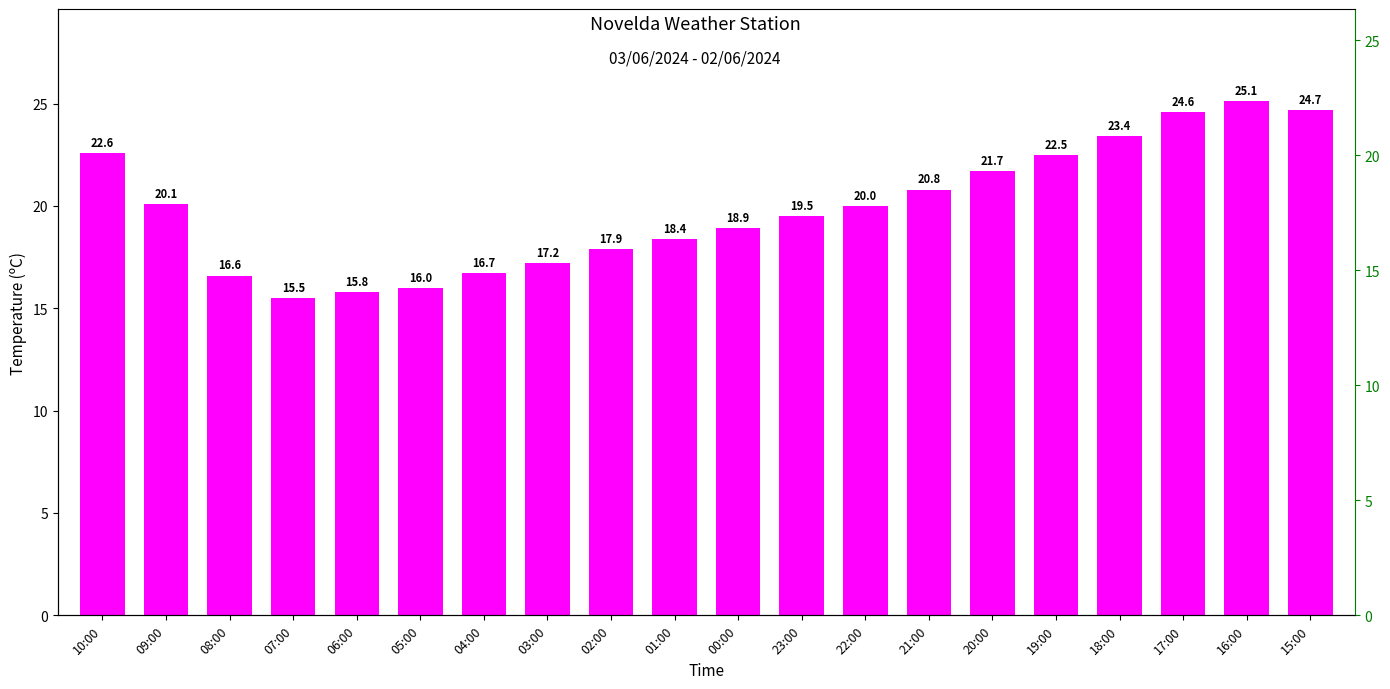

Rank the categories by value from highest to lowest.

16:00, 15:00, 17:00, 18:00, 10:00, 19:00, 20:00, 21:00, 09:00, 22:00, 23:00, 00:00, 01:00, 02:00, 03:00, 04:00, 08:00, 05:00, 06:00, 07:00